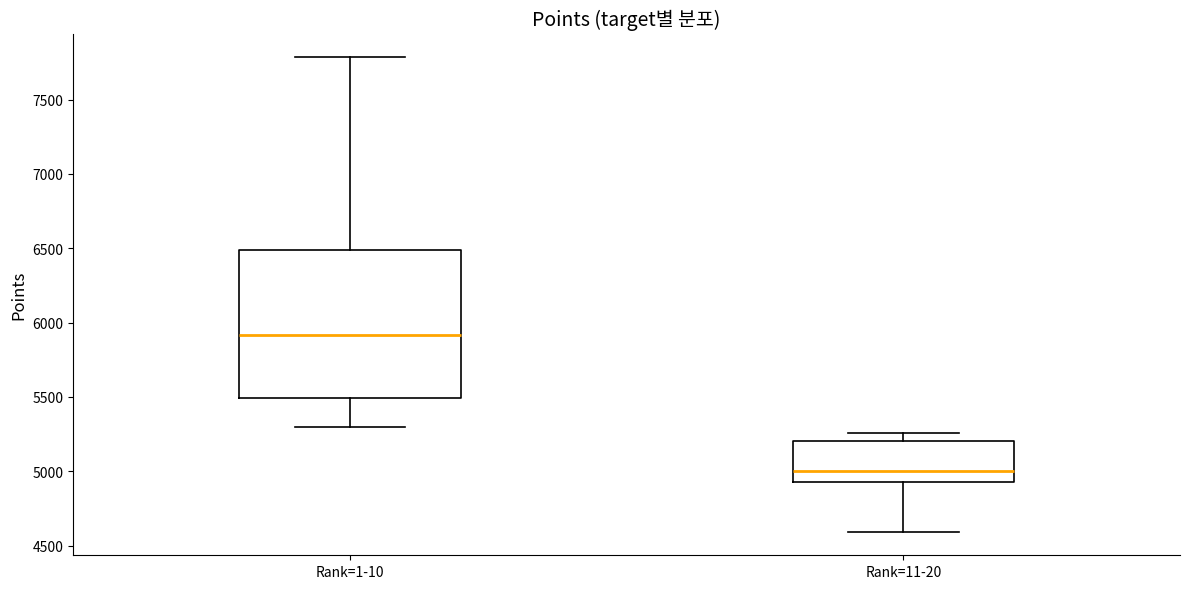

Reading left to right, transcribe this box plot: for each box, give where its median line is, the range the box spans, and where its two whiskers end, as read against the y-axis. The values are not printed on the chart, so give them approximately, as read against the axis.

Rank=1-10: median 5900, box 5500 to 6500, whiskers 5300 to 7800
Rank=11-20: median 5000, box 4950 to 5200, whiskers 4600 to 5250